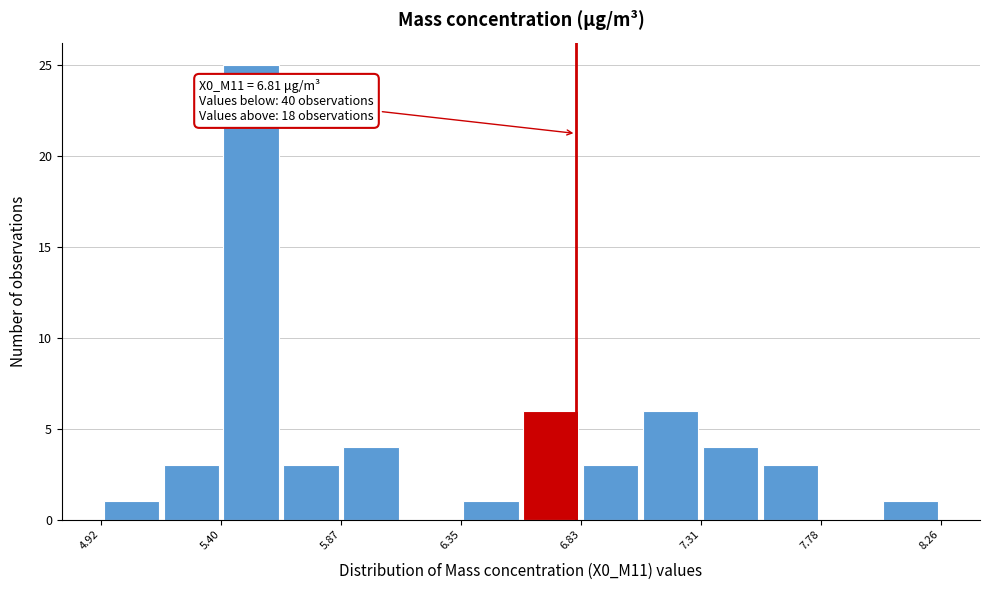

Over which range of the x-axis is the bar tallest?

5.40 to 5.65